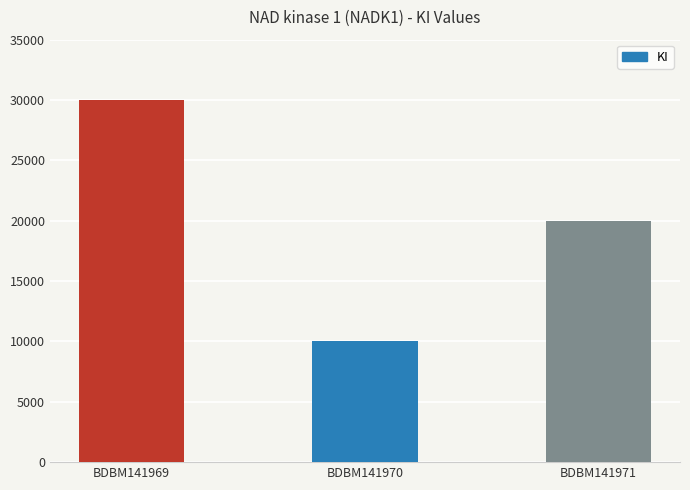

What is the maximum value shown in the chart?

30000